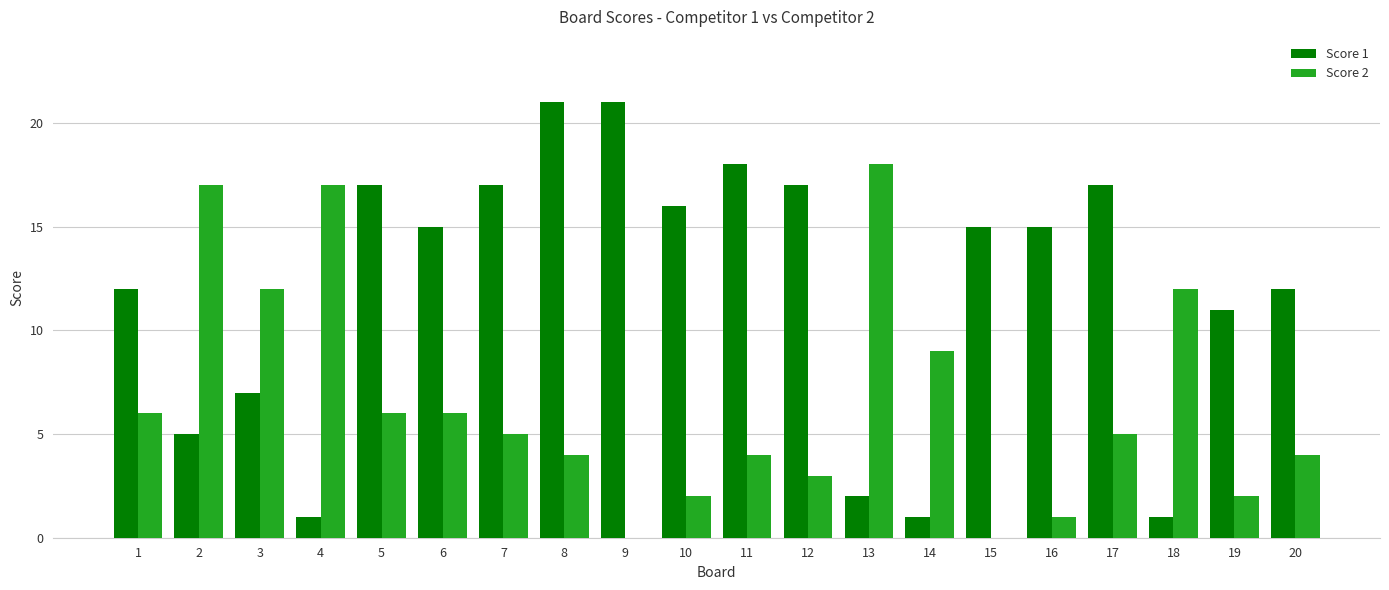

How many groups of bars are there?

20